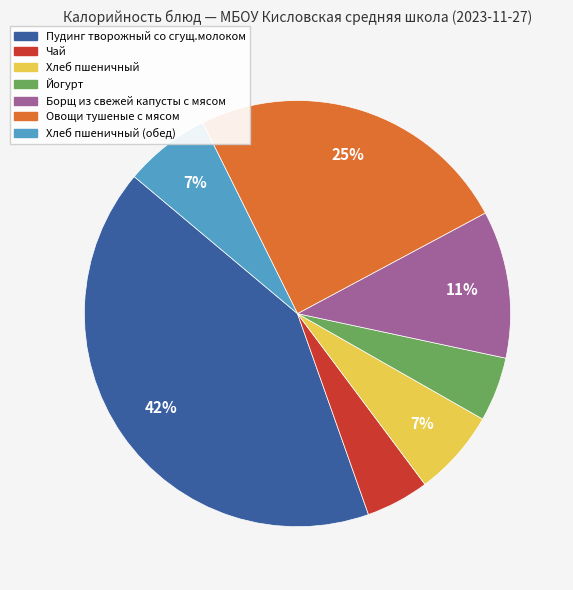

Is there any slice that represents more than half of the pie?

No